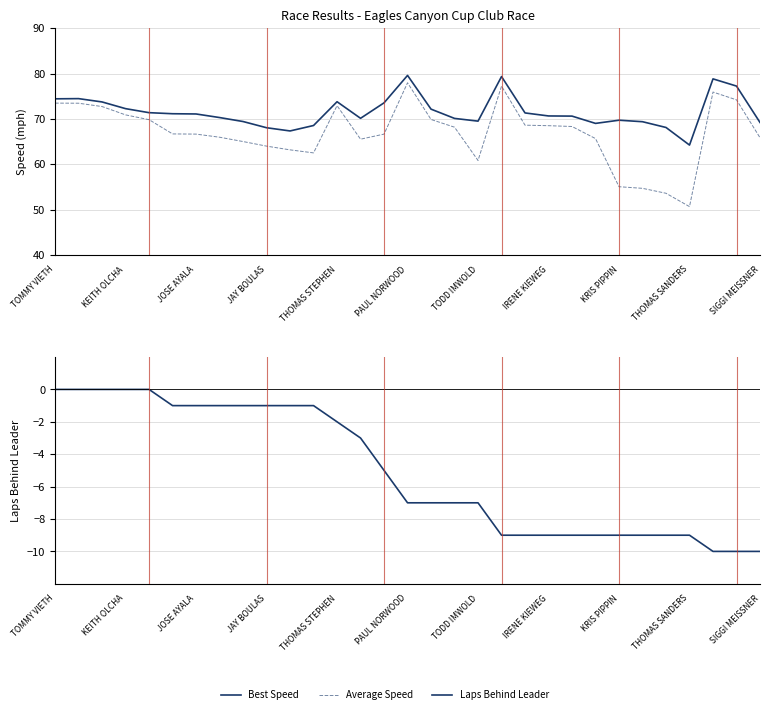

Is the value of Best Speed at 19 greater than the value of Laps Behind Leader at 13?

Yes